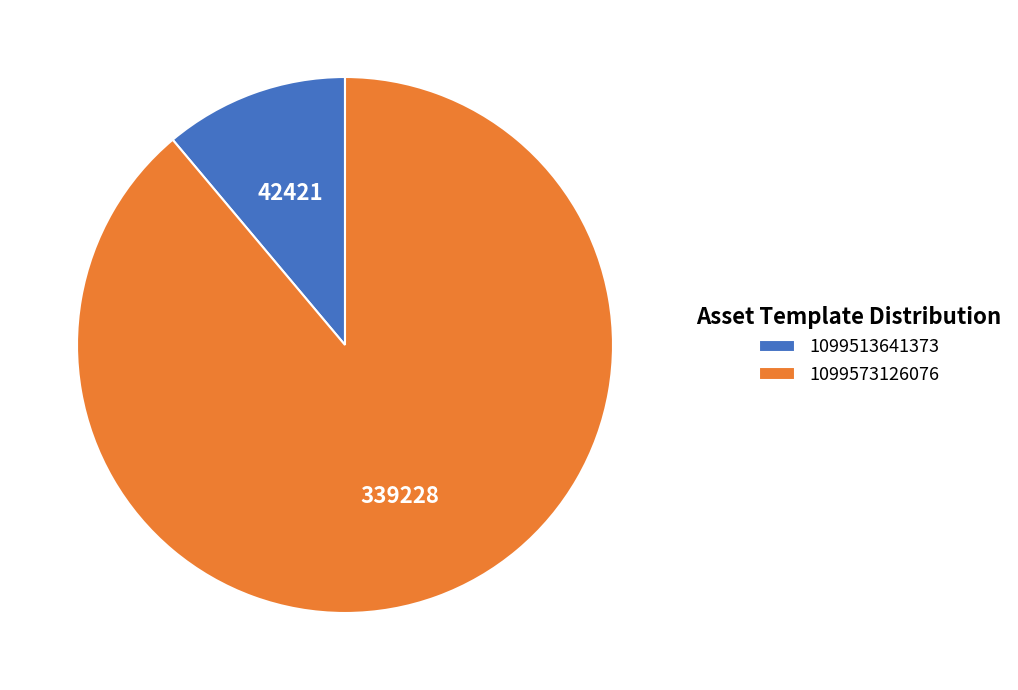

True or false: 1099513641373 accounts for 23% of the total.

False